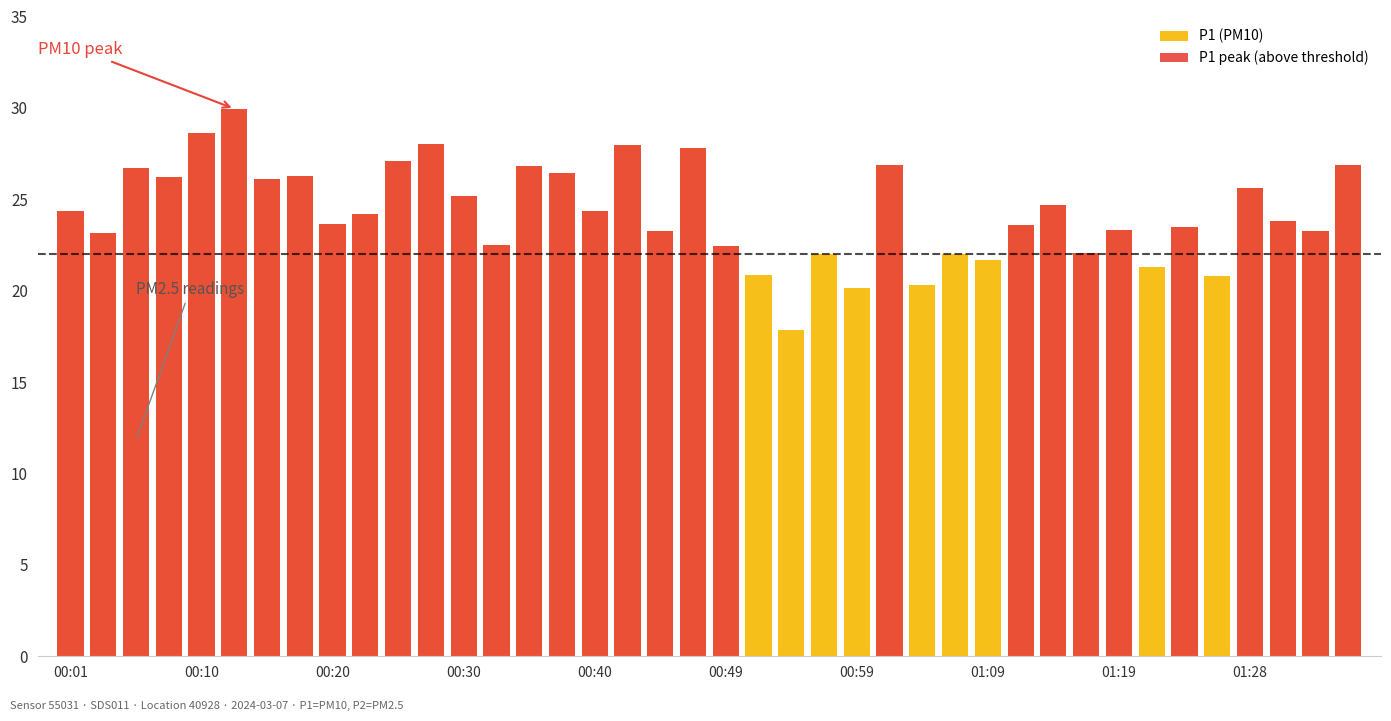

Which series has the largest range (max minus min)?

P1 peak (above threshold)